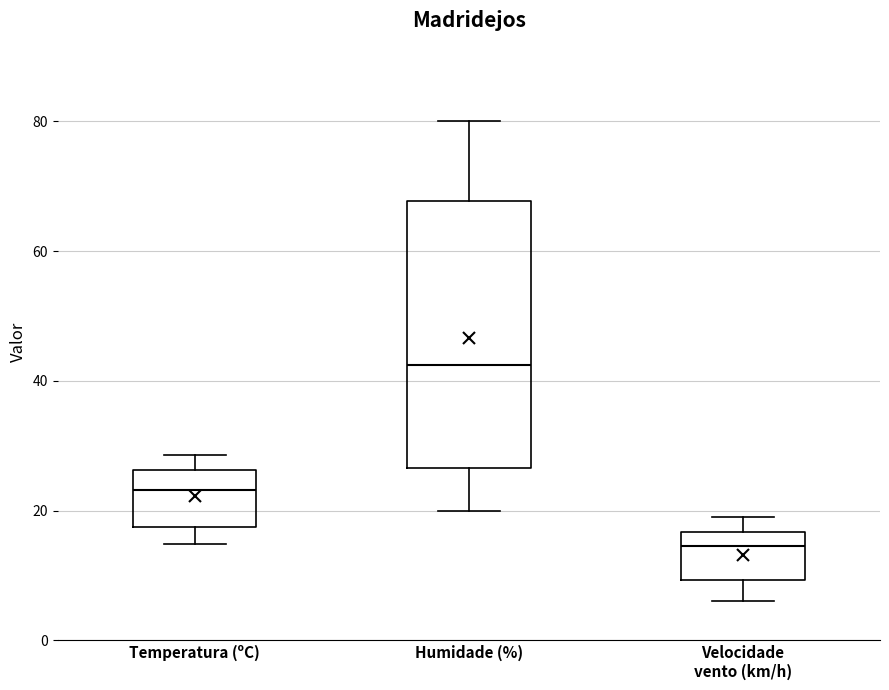

Reading left to right, transcribe this box plot: for each box, give where its median line is, the range the box spans, and where its two whiskers end, as read against the y-axis. The values are not printed on the chart, so give them approximately, as read against the axis.

Temperatura (ºC): median 24, box 18 to 26, whiskers 14 to 28
Humidade (%): median 42, box 26 to 68, whiskers 20 to 80
Velocidade vento (km/h): median 14, box 10 to 16, whiskers 6 to 20